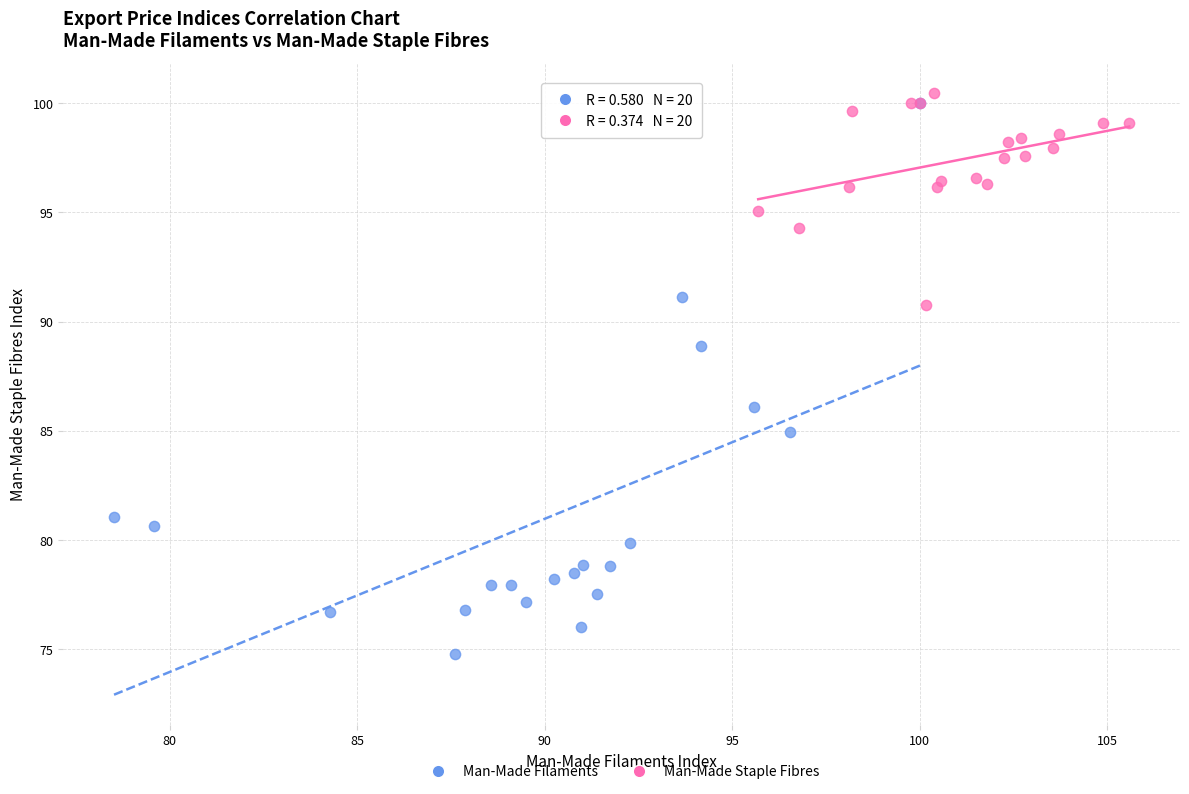

Which series contains the lowest Y value?

Man-Made Filaments